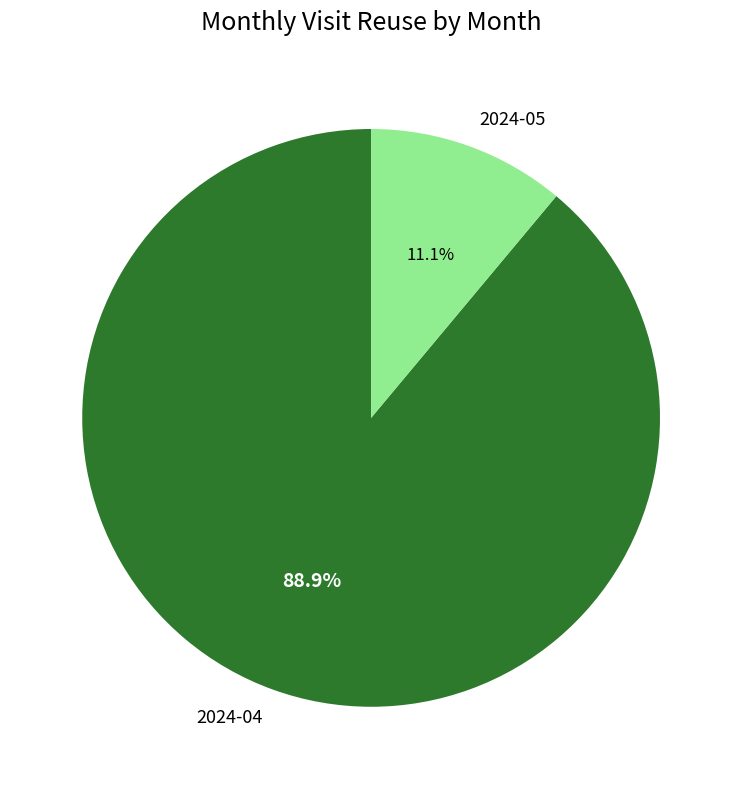

The 2024-04 slice represents 89% of the pie. True or false?

True